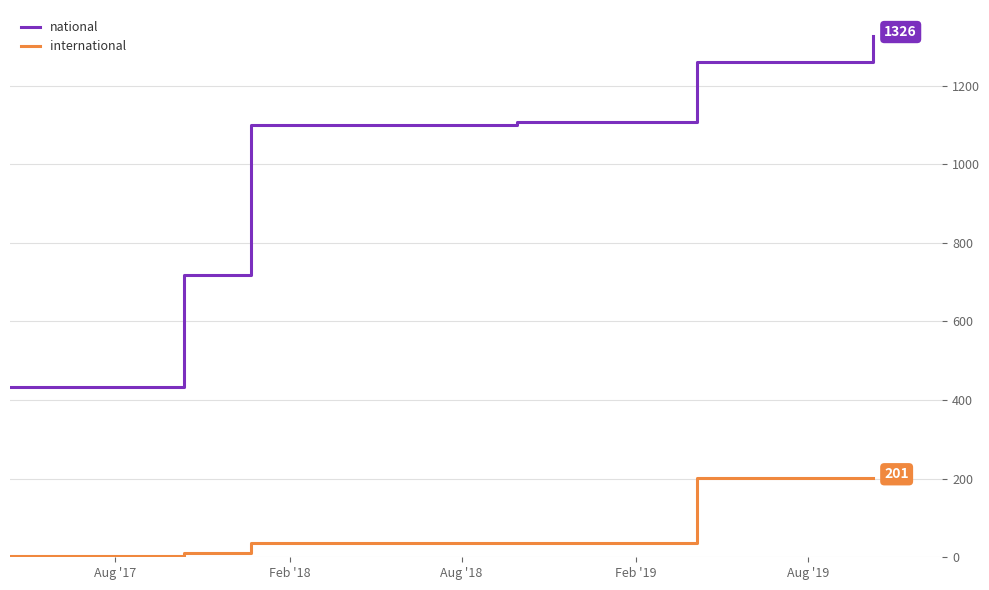

Which series has the largest range (max minus min)?

national